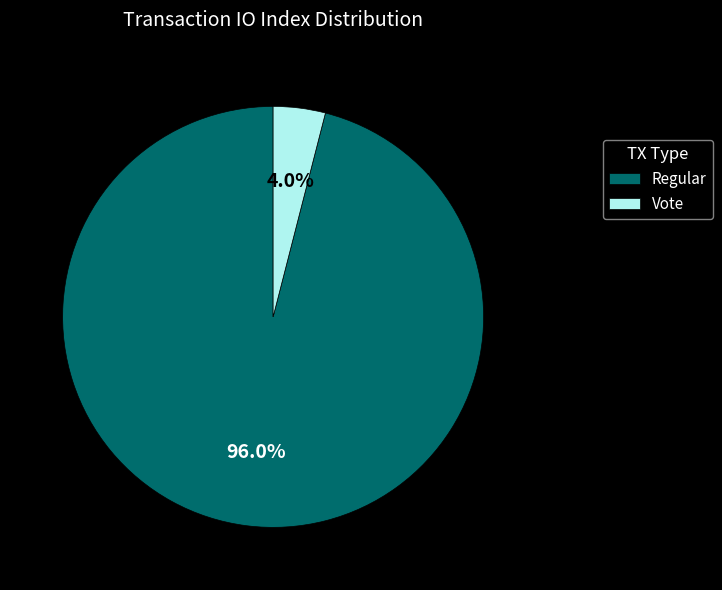

Count the number of slices in the pie.

2